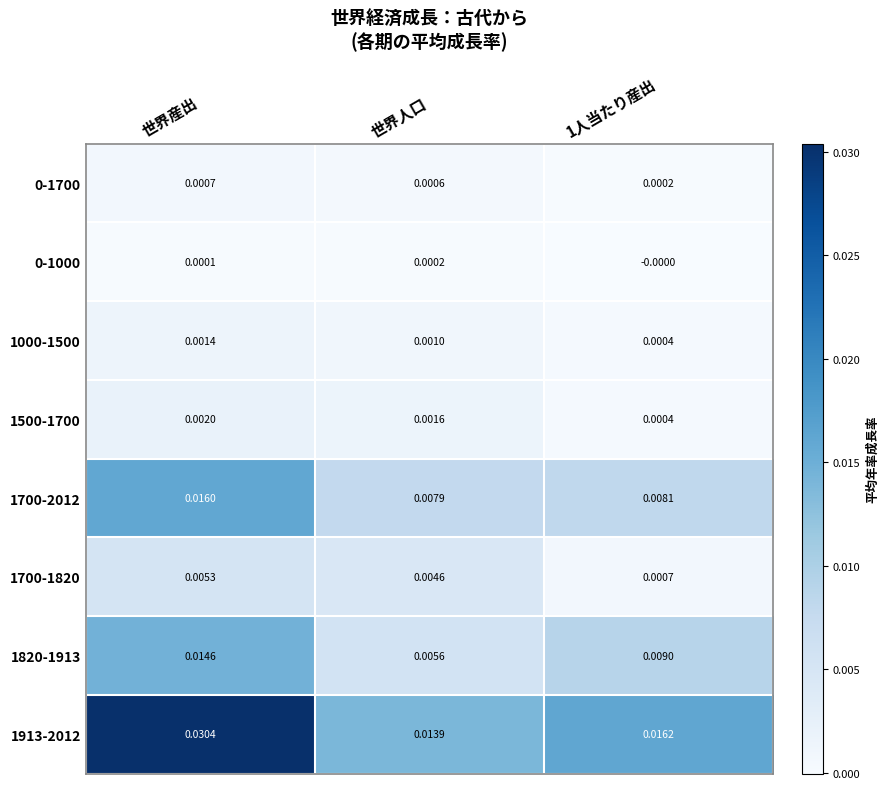

Which label corresponds to the smallest value in the chart?

1人当たり産出